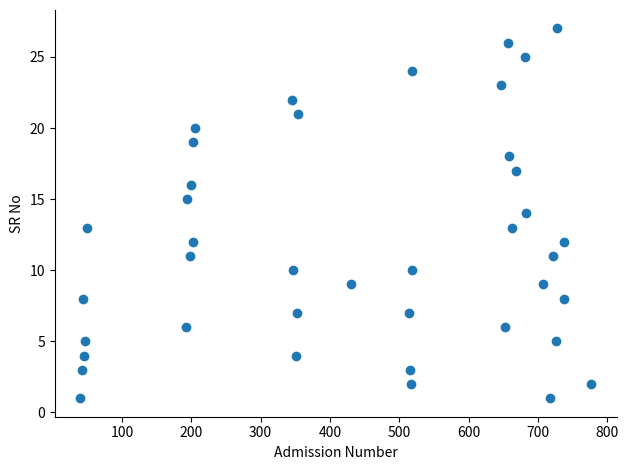

What is the range of X values (max minus min)?

737